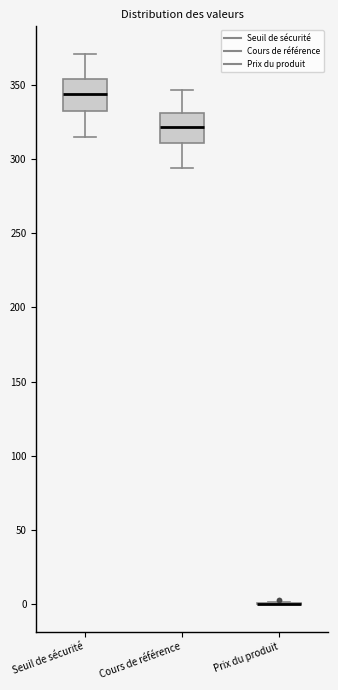

Reading left to right, read every box against the y-axis: the position of its median line, the range the box covers, and the ends of its whiskers. The values are not printed on the chart, so give them approximately, as read against the axis.

Seuil de sécurité: median 345, box 330 to 355, whiskers 315 to 370
Cours de référence: median 320, box 310 to 330, whiskers 295 to 345
Prix du produit: box collapsed to a line at 0, whiskers 0 to 0